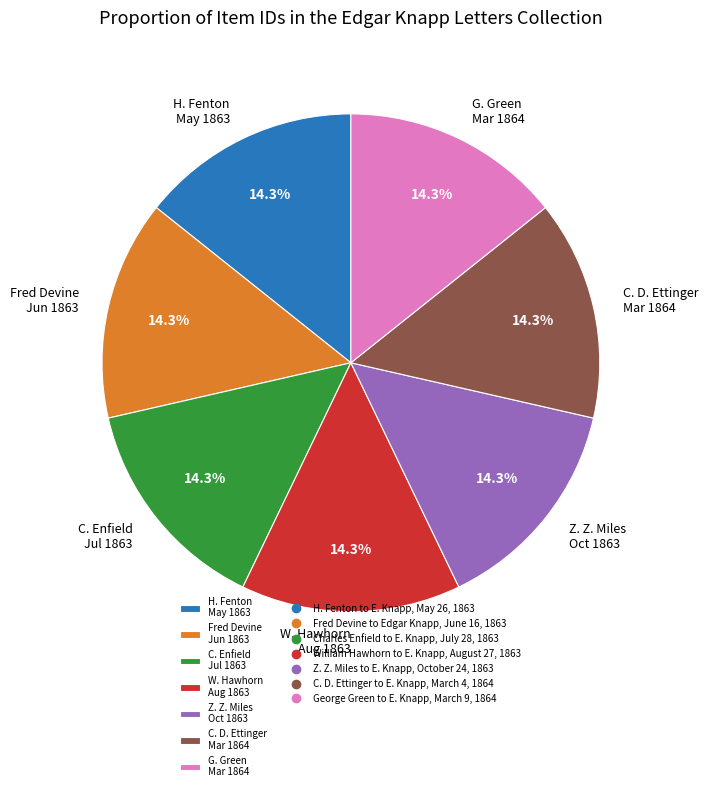

Approximately how many times larger is the value at C. D. Ettinger Mar 1864 compared to H. Fenton May 1863?

1.0